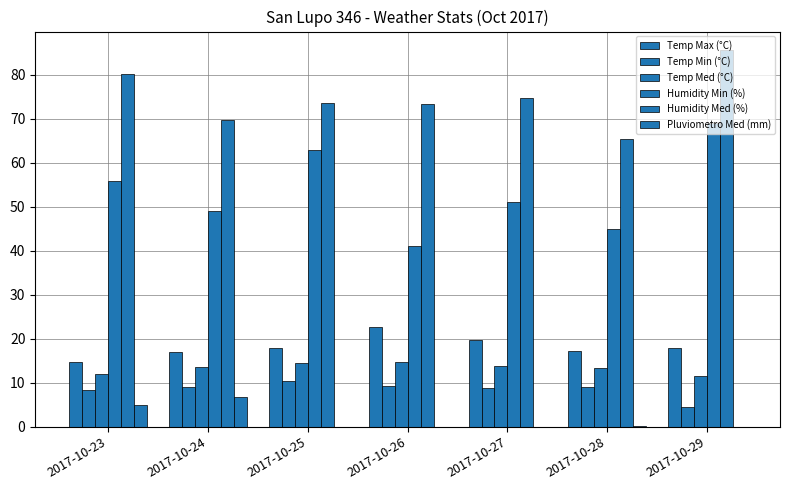

What is the highest value of the Humidity Min (%) series?

69.0